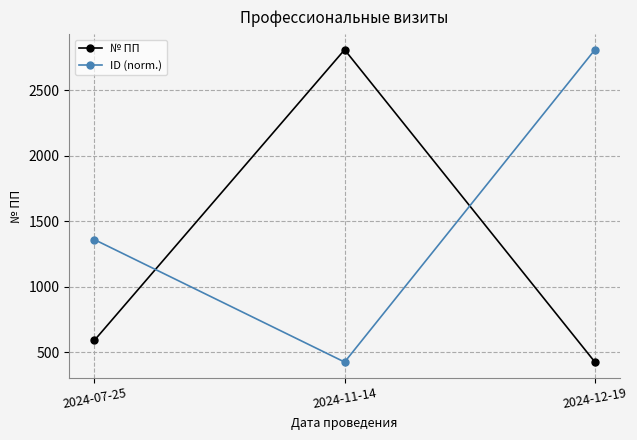

Rank the series by their average value, from highest to lowest.

ID (norm.), № ПП